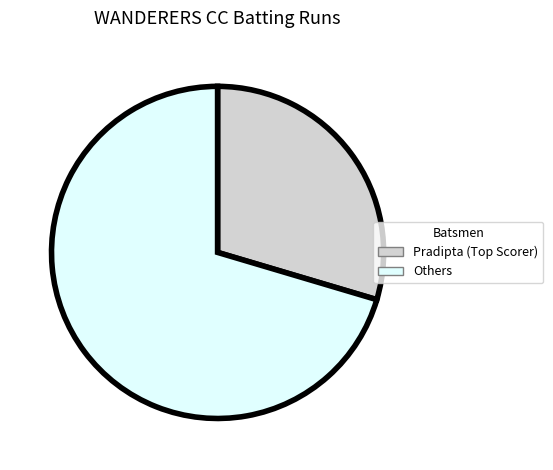

Which slice is the largest?

Others